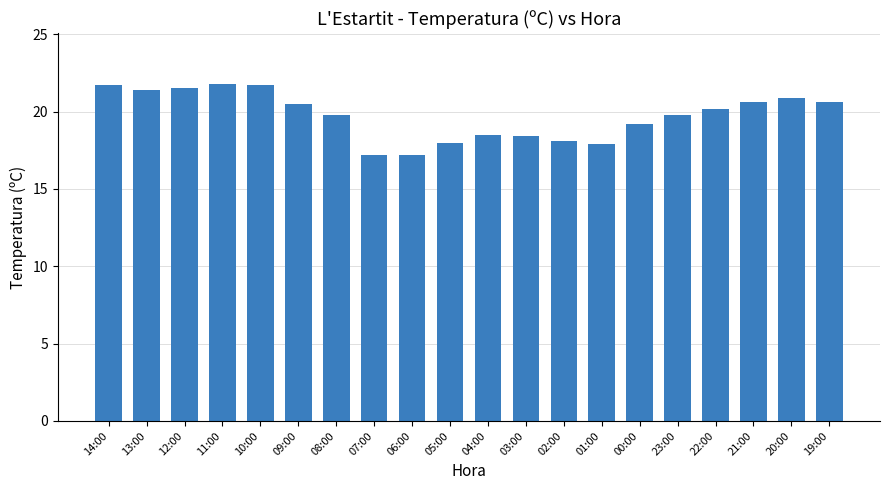

What is the maximum value shown in the chart?

21.8